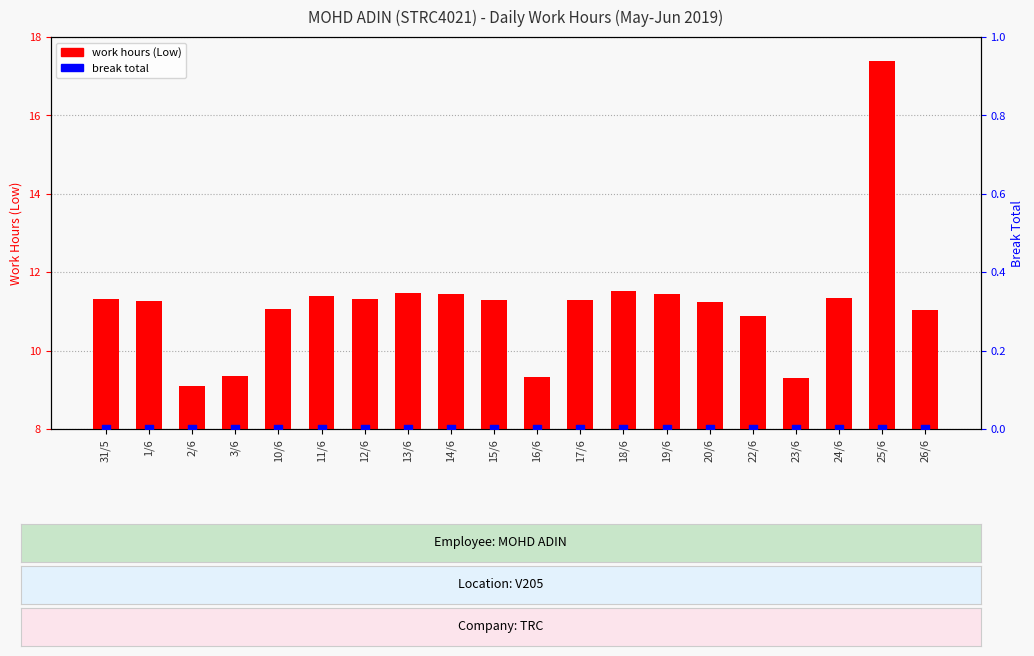

Which series contains the lowest Y value?

break total